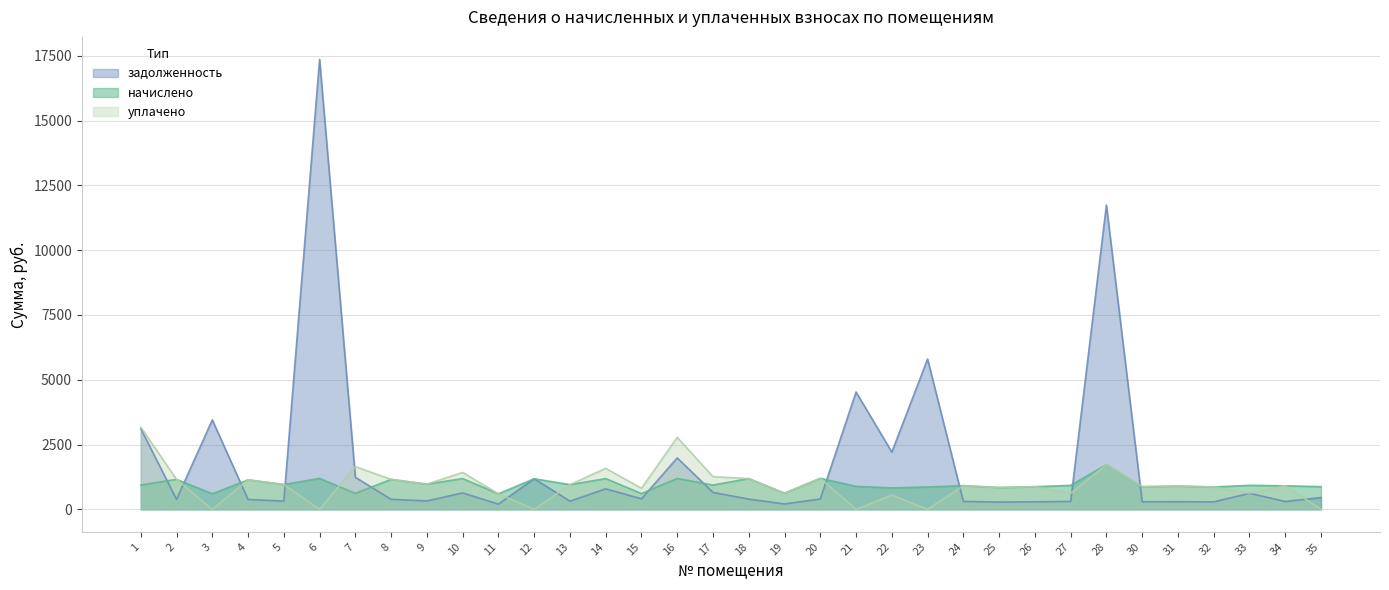

The value of начислено at 10 is 1185.6. True or false?

True